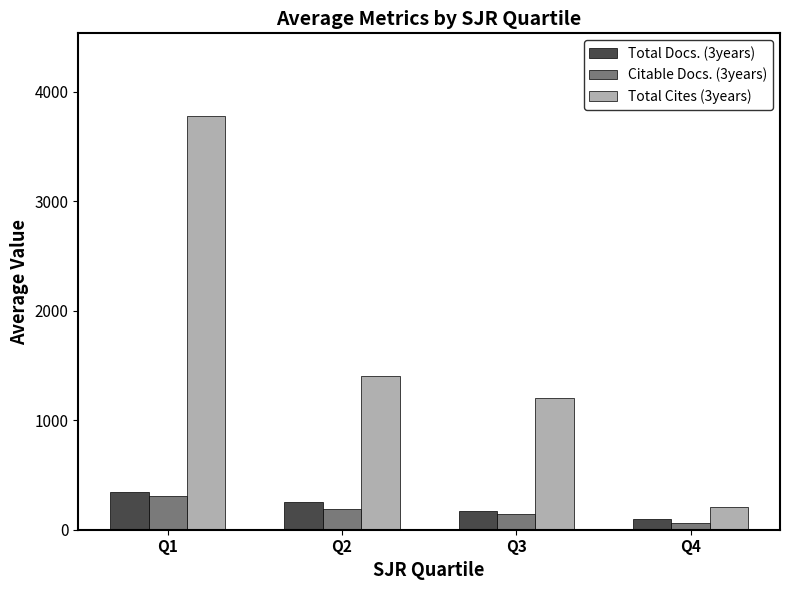

At which label does Total Docs. (3years) reach its minimum?

Q4